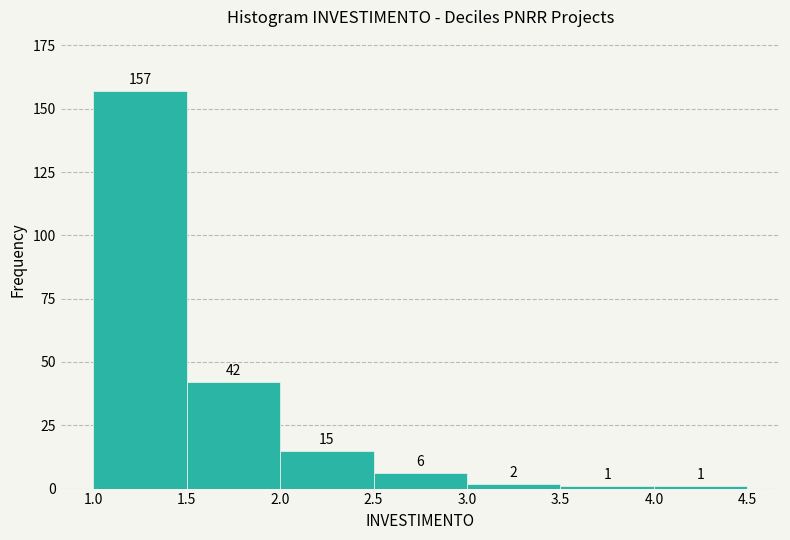

Which range on the x-axis has the tallest bar?

1.0 to 1.5